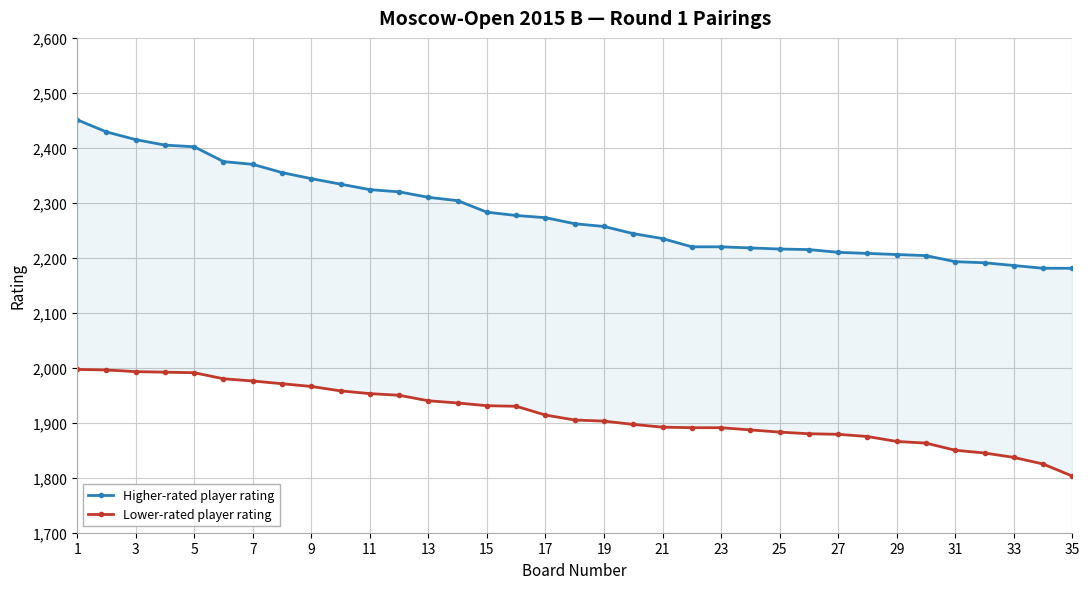

Count the number of categories in the chart.

35